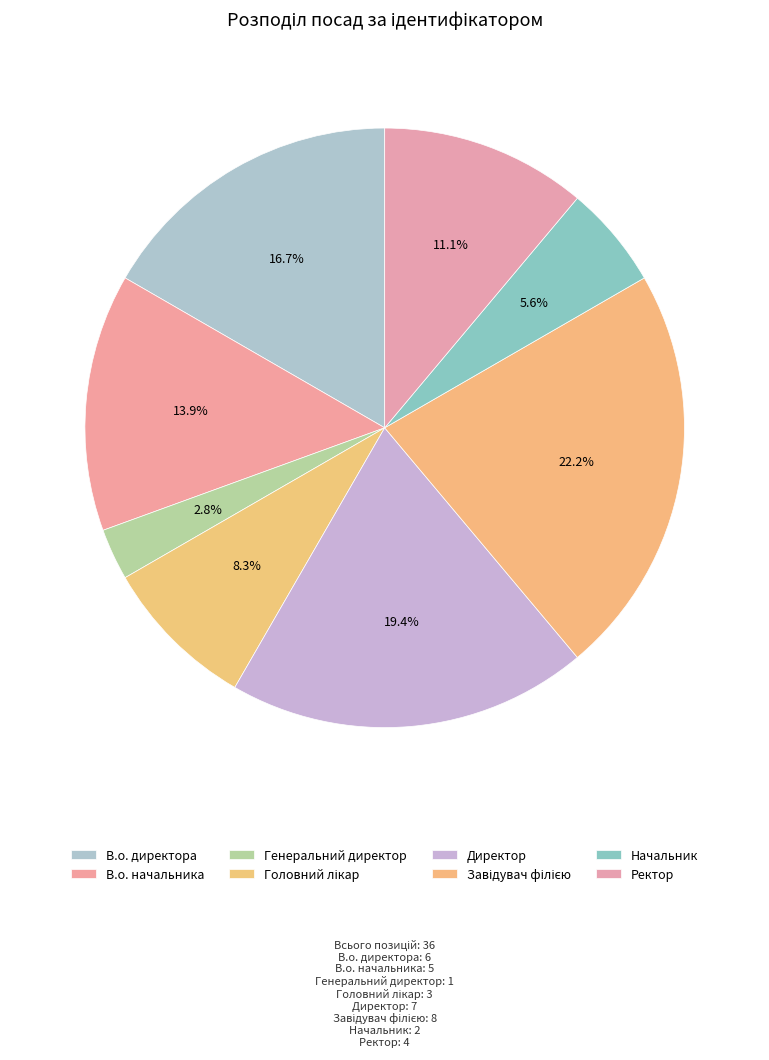

To the nearest percent, what percentage of the pie is В.о. директора?

17%